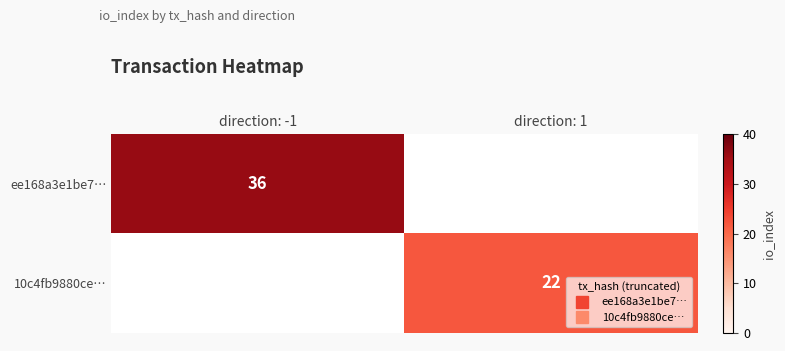

List the series in order of their overall mean, highest first.

ee168a3e1be7…, 10c4fb9880ce…